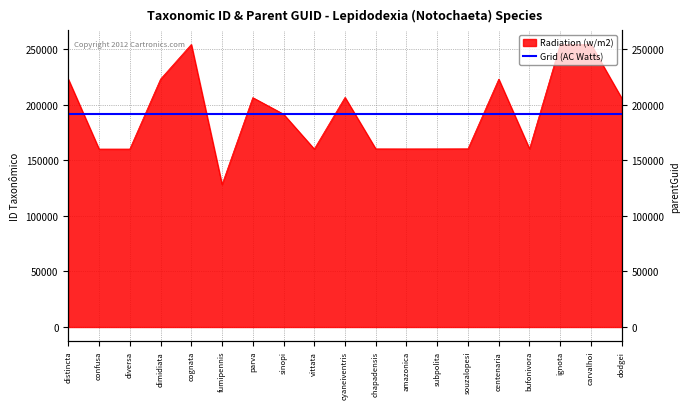

At which label is the value closest to 191301?

sinopi